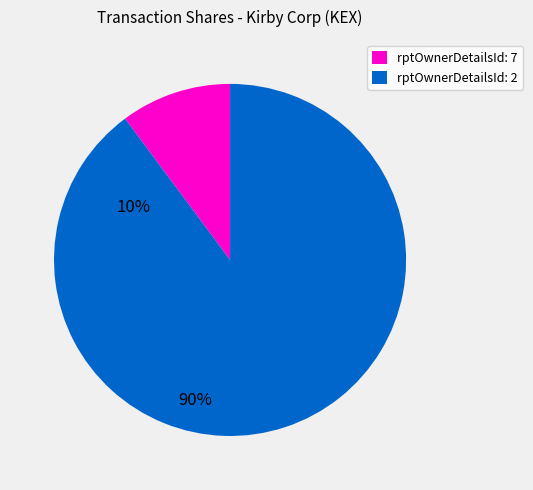

True or false: rptOwnerDetailsId: 7 accounts for 22% of the total.

False